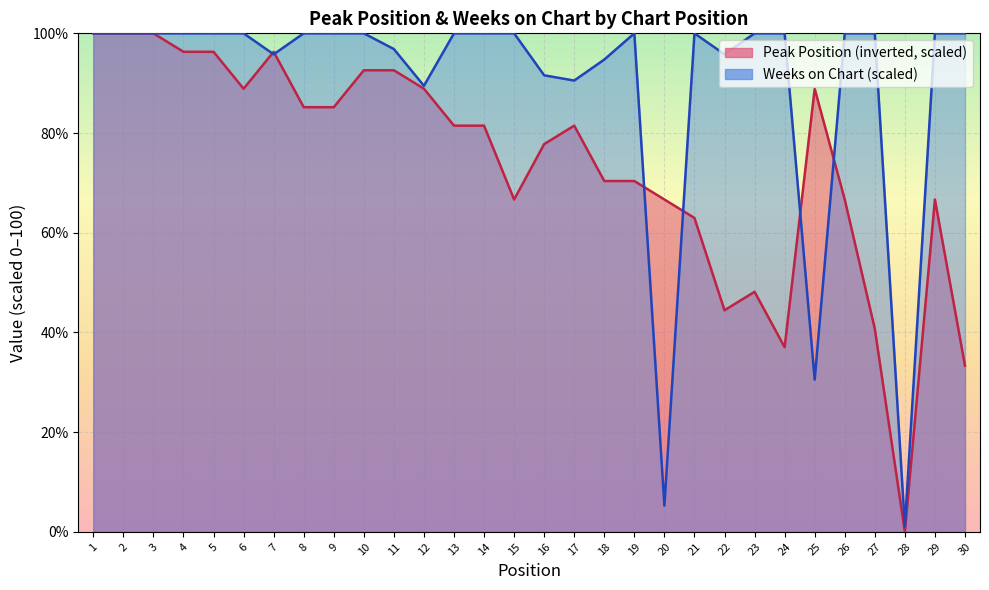

True or false: Weeks on Chart and Peak Position intersect in this chart.

True